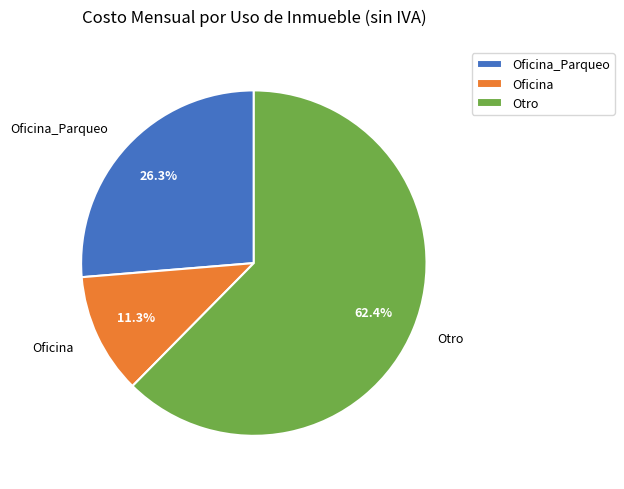

What is the majority slice?

Otro